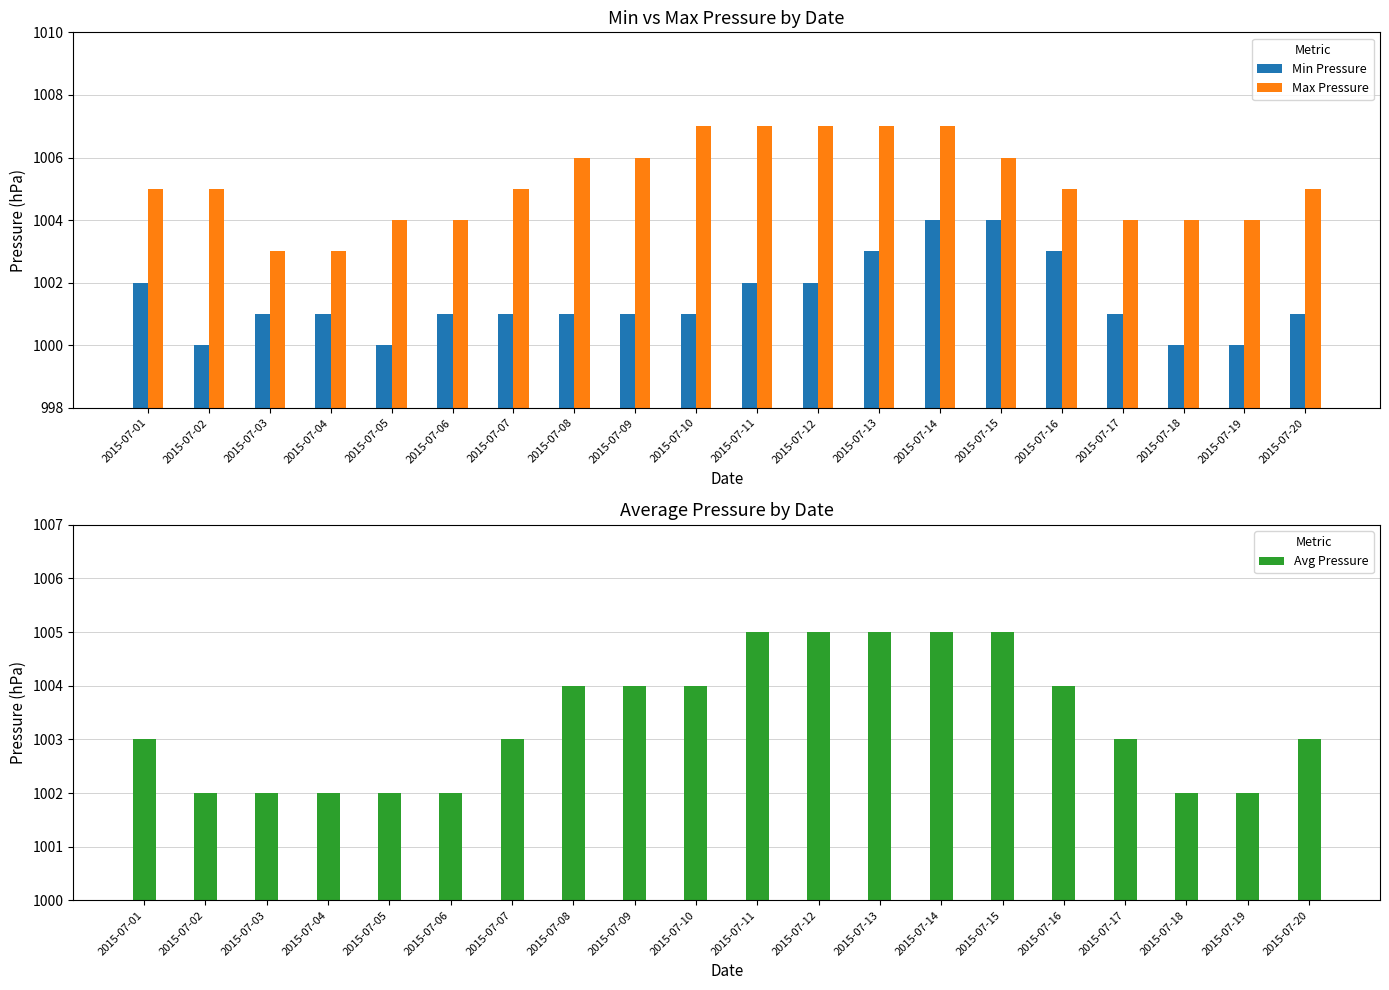

Reading right to left, what are all the values shown in this chart?

Min Pressure: 2015-07-20=1001	2015-07-19=1000	2015-07-18=1000	2015-07-17=1001	2015-07-16=1003	2015-07-15=1004	2015-07-14=1004	2015-07-13=1003	2015-07-12=1002	2015-07-11=1002	2015-07-10=1001	2015-07-09=1001	2015-07-08=1001	2015-07-07=1001	2015-07-06=1001	2015-07-05=1000	2015-07-04=1001	2015-07-03=1001	2015-07-02=1000	2015-07-01=1002
Max Pressure: 2015-07-20=1005	2015-07-19=1004	2015-07-18=1004	2015-07-17=1004	2015-07-16=1005	2015-07-15=1006	2015-07-14=1007	2015-07-13=1007	2015-07-12=1007	2015-07-11=1007	2015-07-10=1007	2015-07-09=1006	2015-07-08=1006	2015-07-07=1005	2015-07-06=1004	2015-07-05=1004	2015-07-04=1003	2015-07-03=1003	2015-07-02=1005	2015-07-01=1005
Avg Pressure: 2015-07-20=1003	2015-07-19=1002	2015-07-18=1002	2015-07-17=1003	2015-07-16=1004	2015-07-15=1005	2015-07-14=1005	2015-07-13=1005	2015-07-12=1005	2015-07-11=1005	2015-07-10=1004	2015-07-09=1004	2015-07-08=1004	2015-07-07=1003	2015-07-06=1002	2015-07-05=1002	2015-07-04=1002	2015-07-03=1002	2015-07-02=1002	2015-07-01=1003